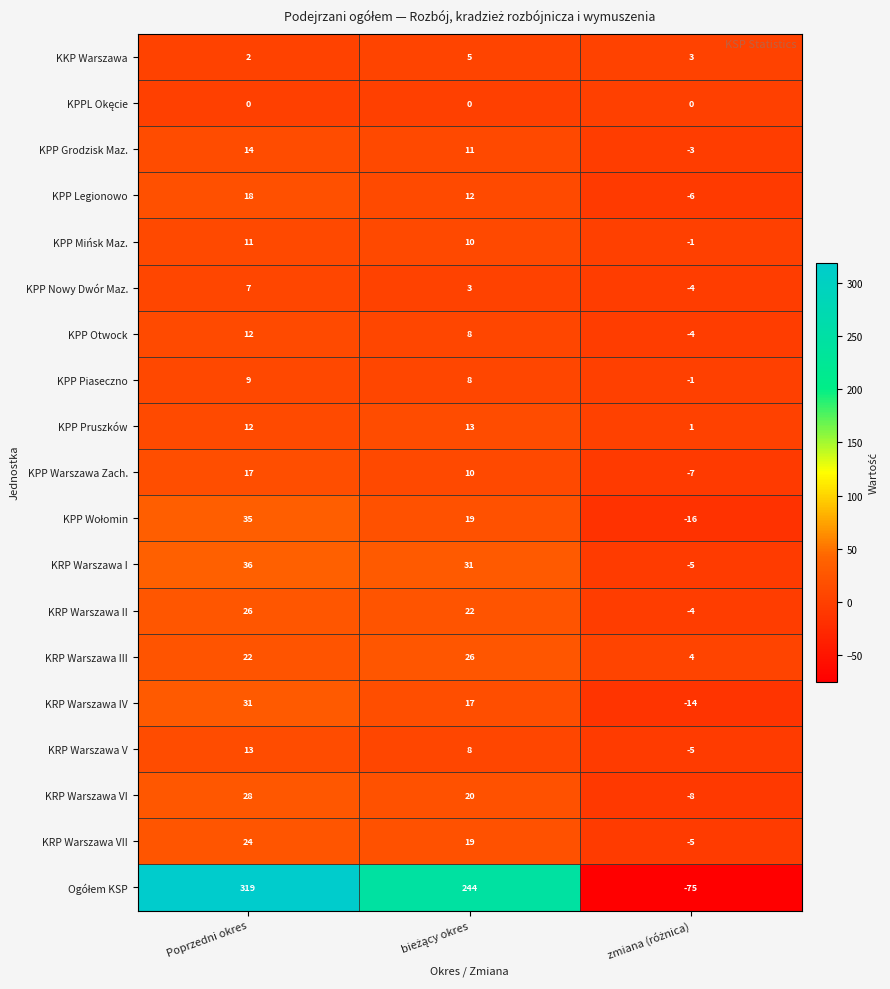

At which category is the sum across all series the highest?

Poprzedni okres